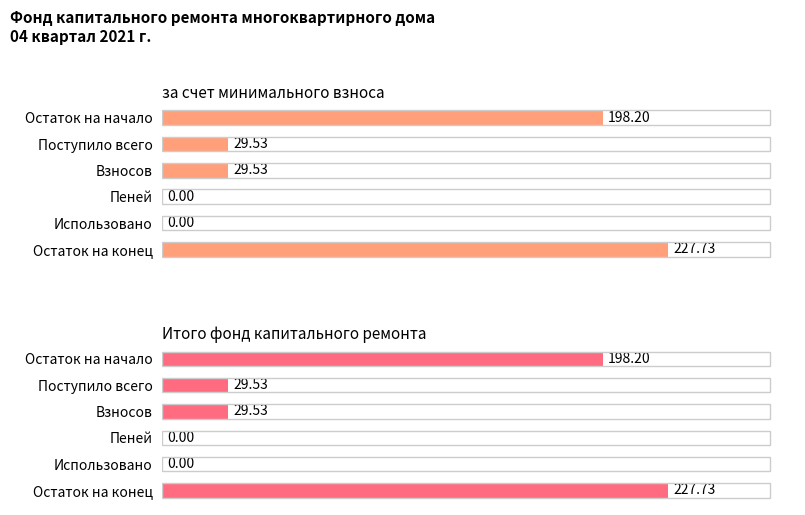

What is the average value of the за счет минимального взноса series?

80.8